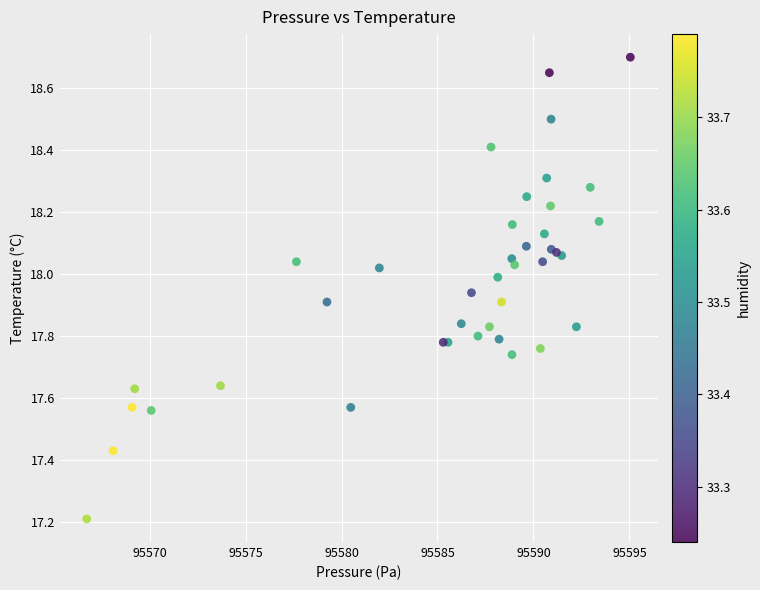

What Y value in the scatter plot is closest to 17?

17.2